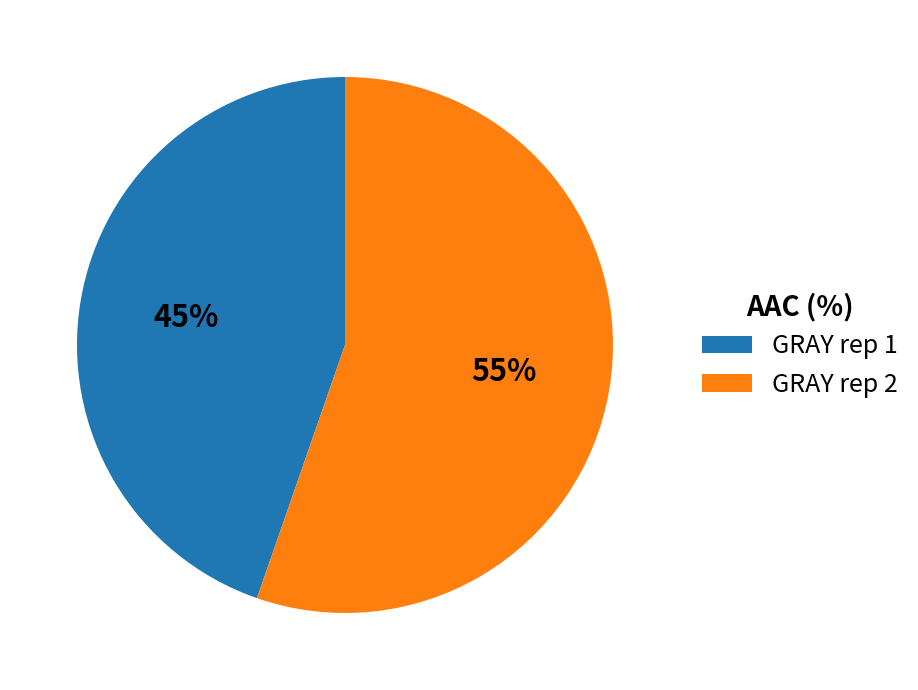

How many segments does this pie chart have?

2